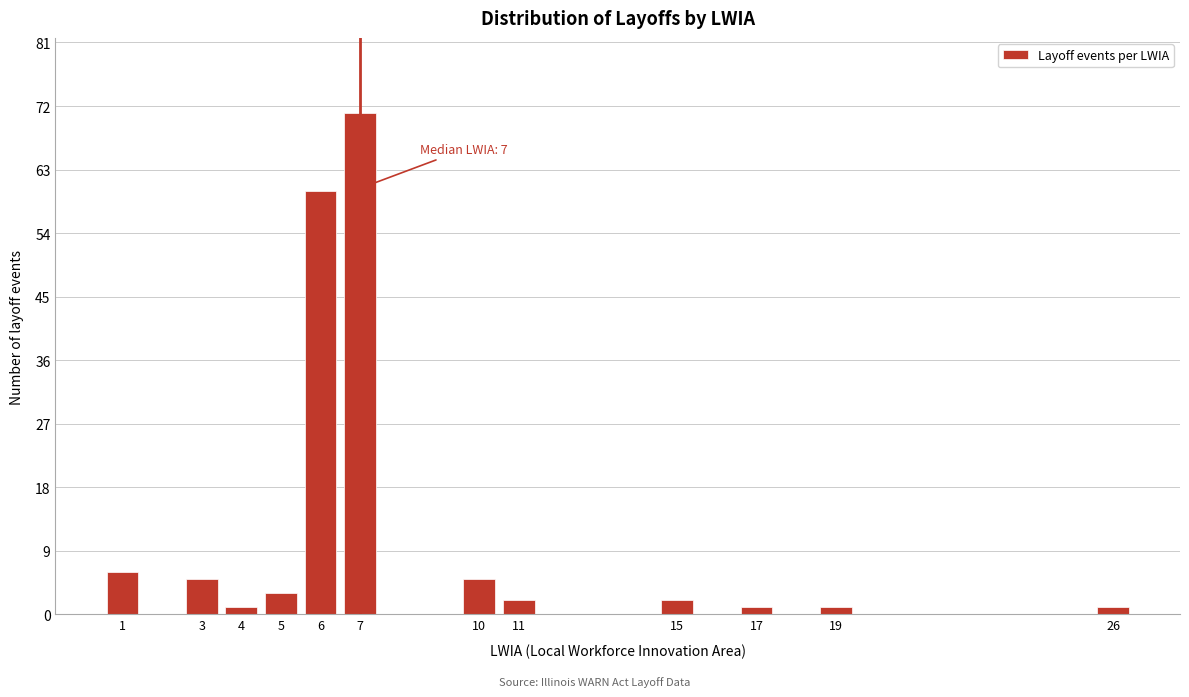

Reading right to left, what are all the values shown in this chart?

26=1	19=1	17=1	15=2	11=2	10=5	7=71	6=60	5=3	4=1	3=5	1=6